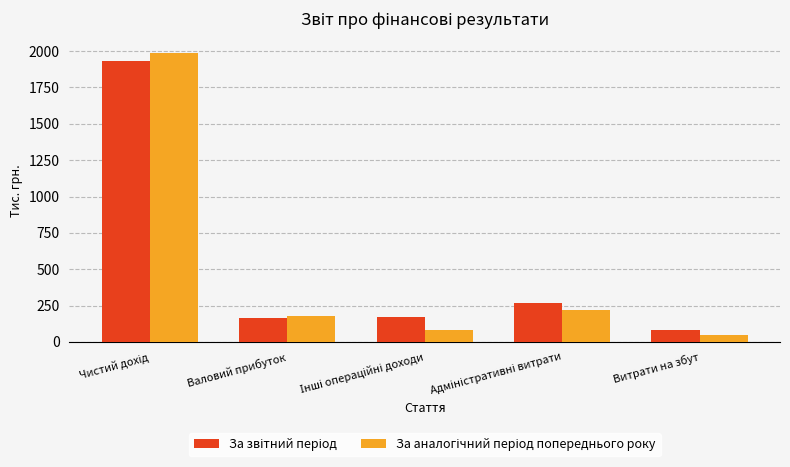

Which label corresponds to the smallest value in the chart?

Витрати на збут